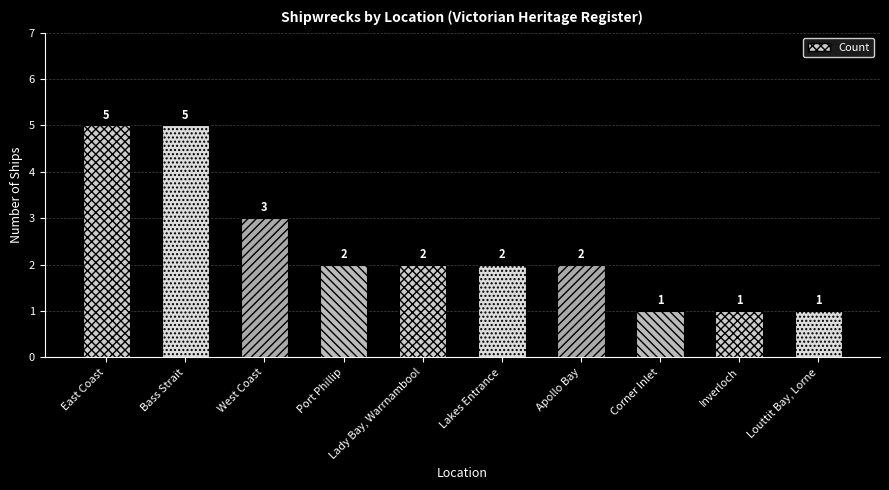

At which label is the value closest to 3?

West Coast